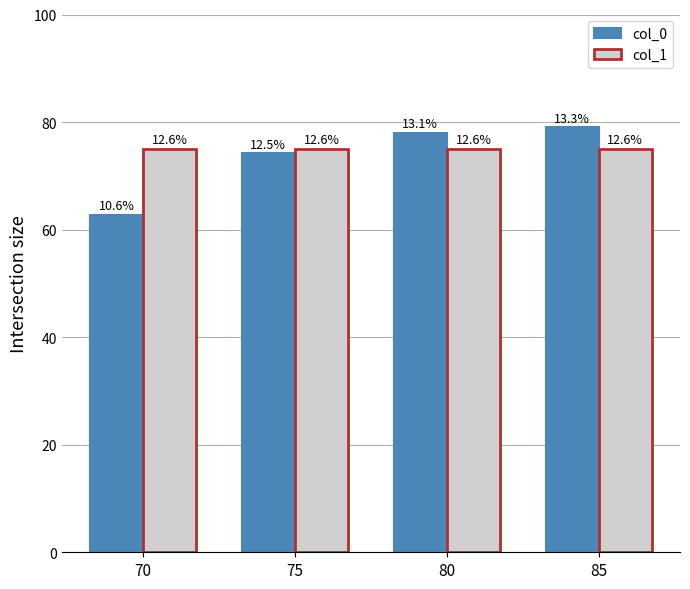

What are all the series names shown in the legend?

col_0, col_1